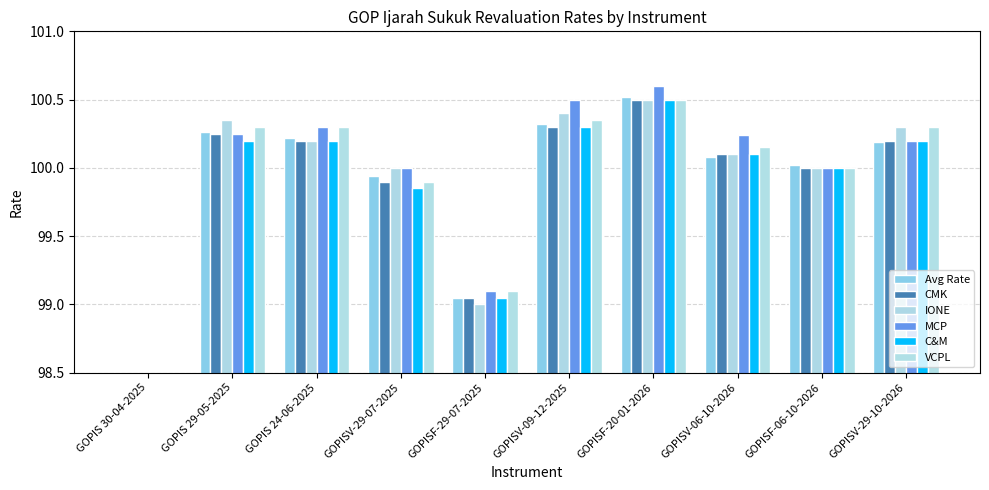

At which category is the sum across all series the highest?

GOPISF-20-01-2026